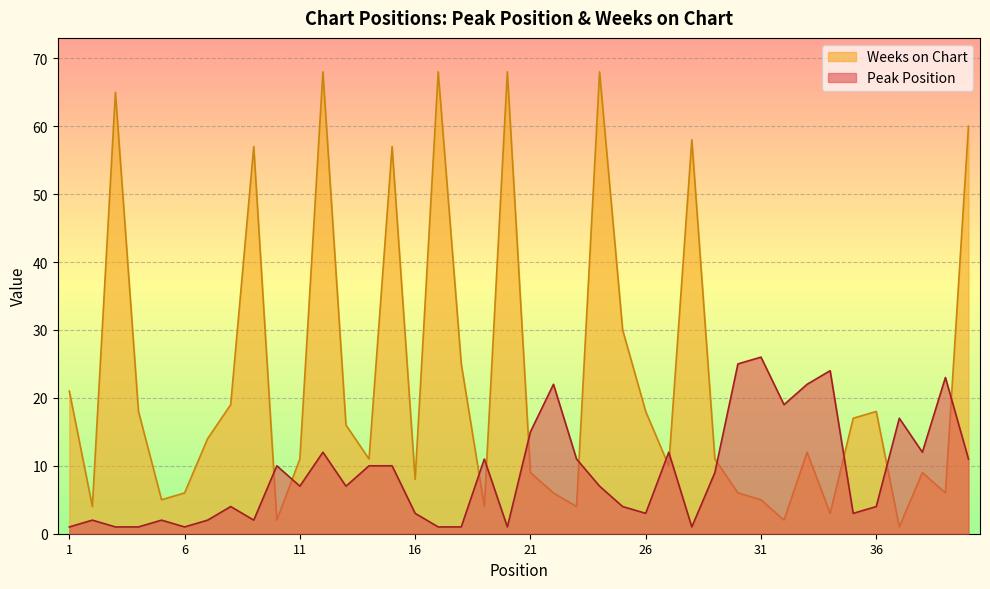

Reading left to right, what are all the values shown in this chart?

Peak Position: 1=1	2=2	3=1	4=1	5=2	6=1	7=2	8=4	9=2	10=10	11=7	12=12	13=7	14=10	15=10	16=3	17=1	18=1	19=11	20=1	21=15	22=22	23=11	24=7	25=4	26=3	27=12	28=1	29=9	30=25	31=26	32=19	33=22	34=24	35=3	36=4	37=17	38=12	39=23	40=11
Weeks on Chart: 1=21	2=4	3=65	4=18	5=5	6=6	7=14	8=19	9=57	10=2	11=11	12=68	13=16	14=11	15=57	16=8	17=68	18=25	19=4	20=68	21=9	22=6	23=4	24=68	25=30	26=18	27=10	28=58	29=11	30=6	31=5	32=2	33=12	34=3	35=17	36=18	37=1	38=9	39=6	40=60